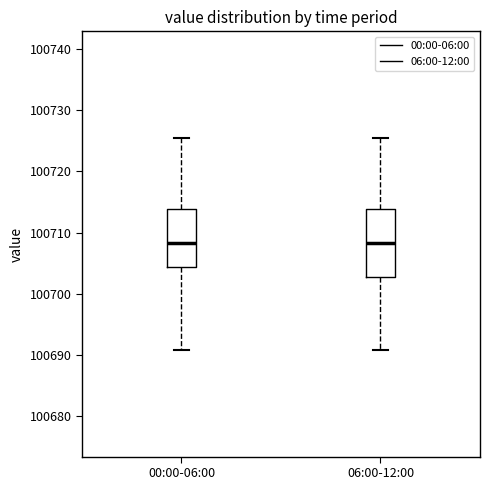

Comparing the boxes themselves (not the whiskers), which one is the tallest?

06:00-12:00